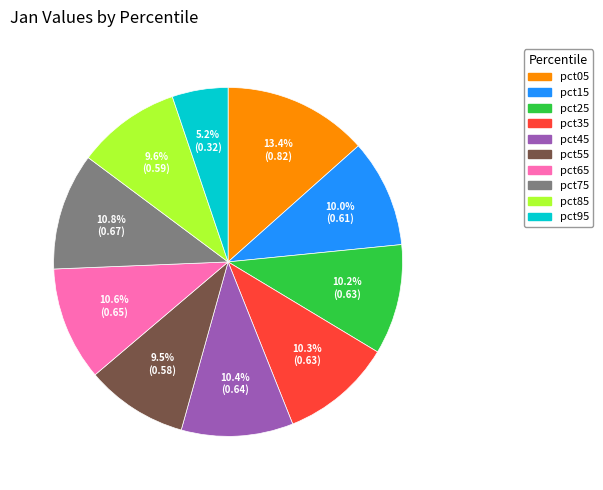

Which slice is the largest?

pct05